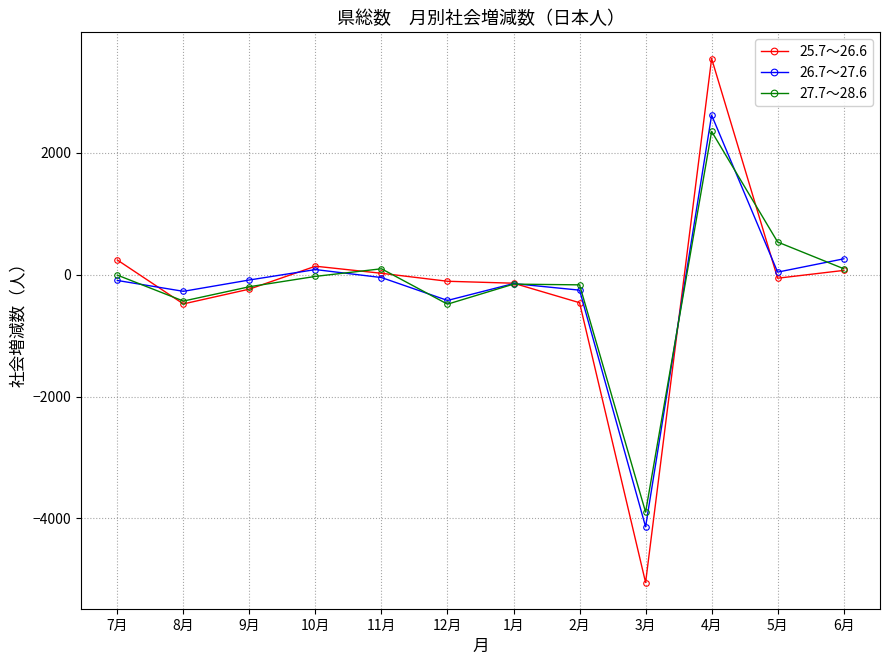

Is the value of 26.7～27.6 at 3月 greater than the value of 27.7～28.6 at 12月?

No